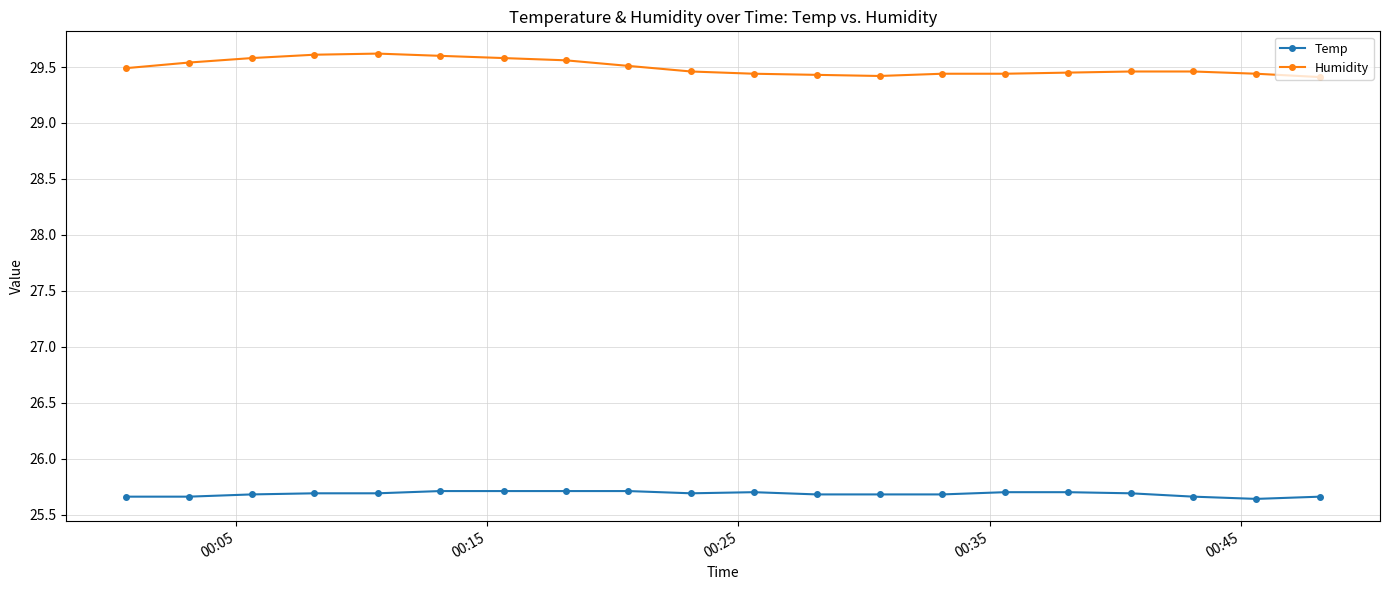

What is the sum of all Temp values?

513.7